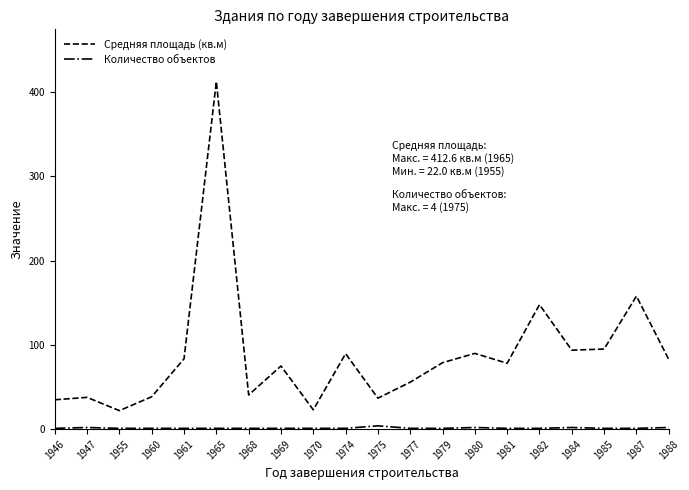

Is it true that Средняя площадь (кв.м) equals 43.7 at 1979?

False